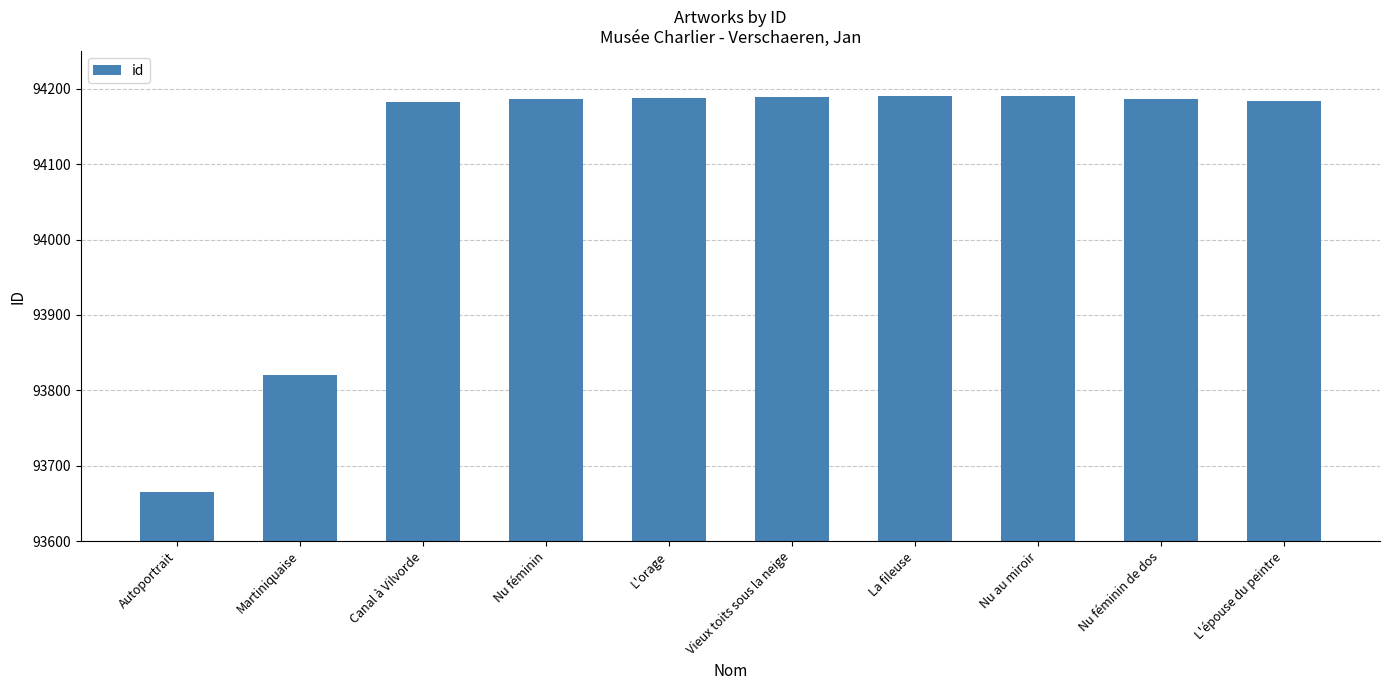

What is the ratio of the value at Nu au miroir to the value at Martiniquaise?

1.0